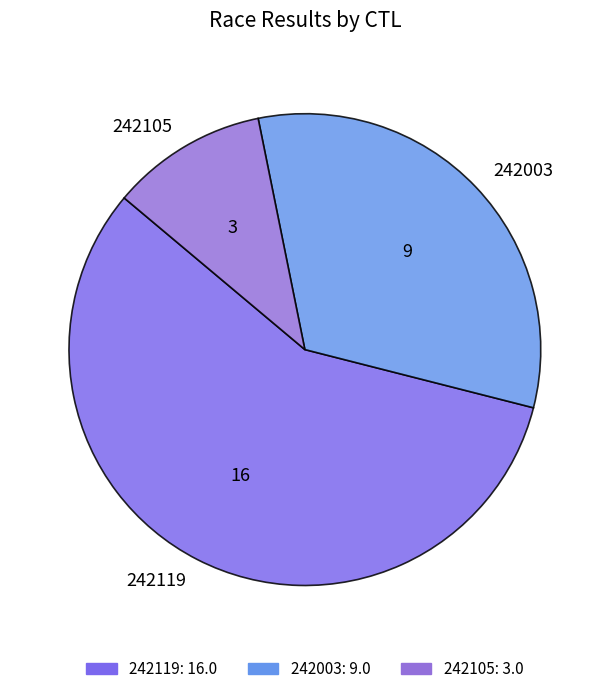

Approximately how many times larger is the value at 242105 compared to 242119?

0.2